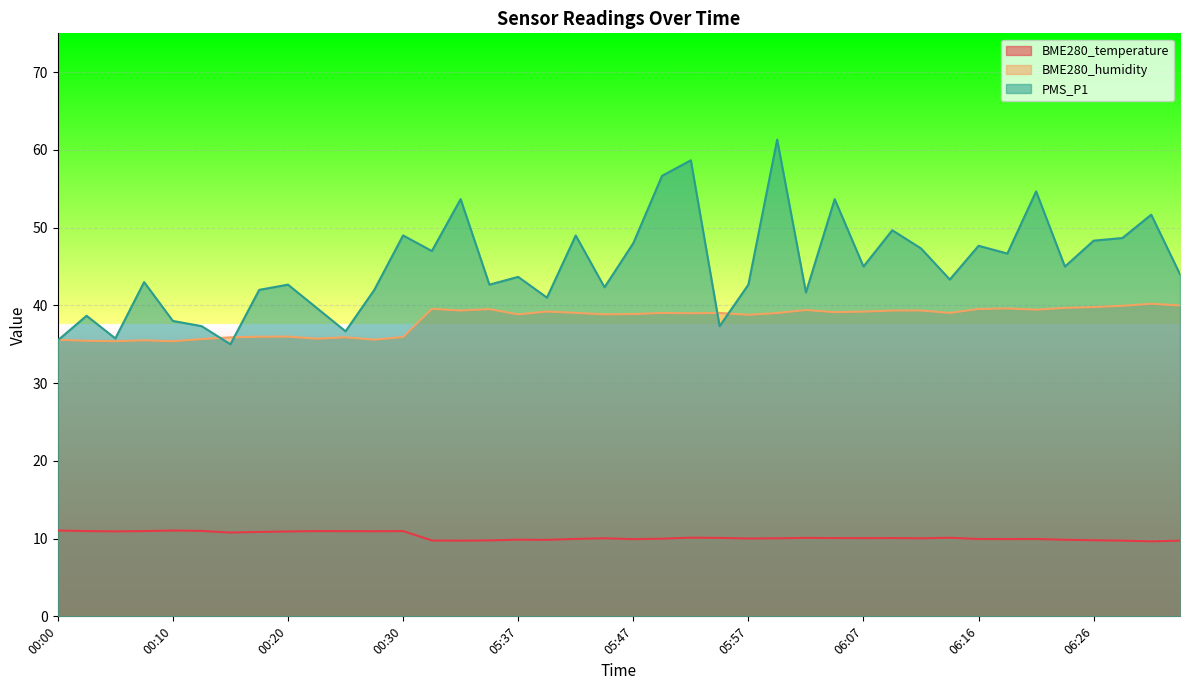

At which category is the sum across all series the highest?

05:59